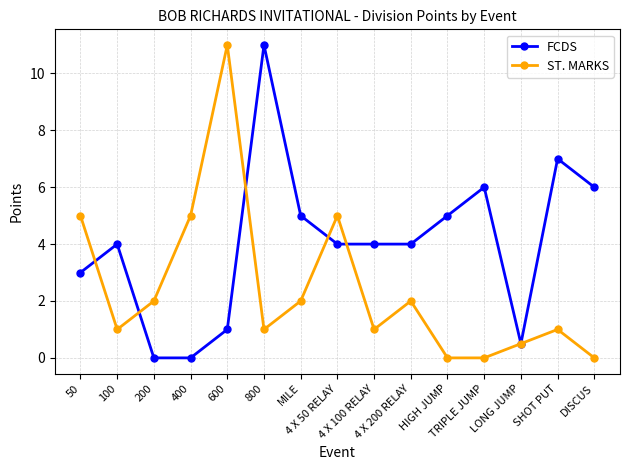

Where is the first local maximum for ST. MARKS?

600